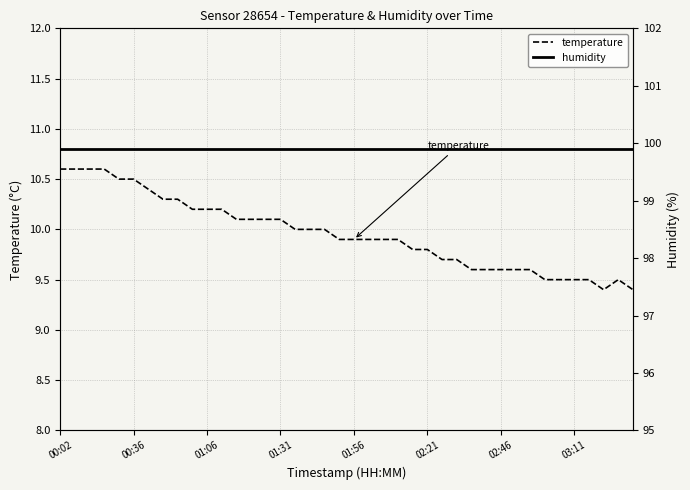

What is the minimum value for temperature?

9.4